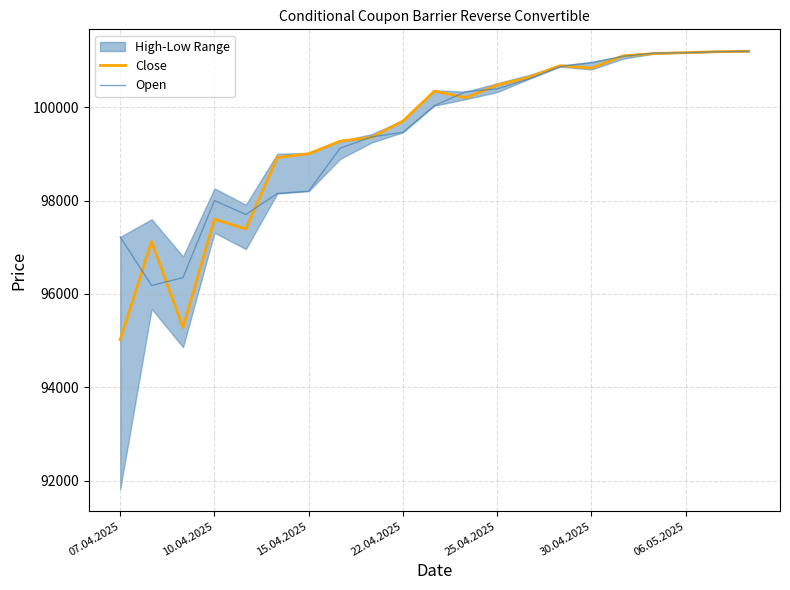

What is the maximum value for Open?

101195